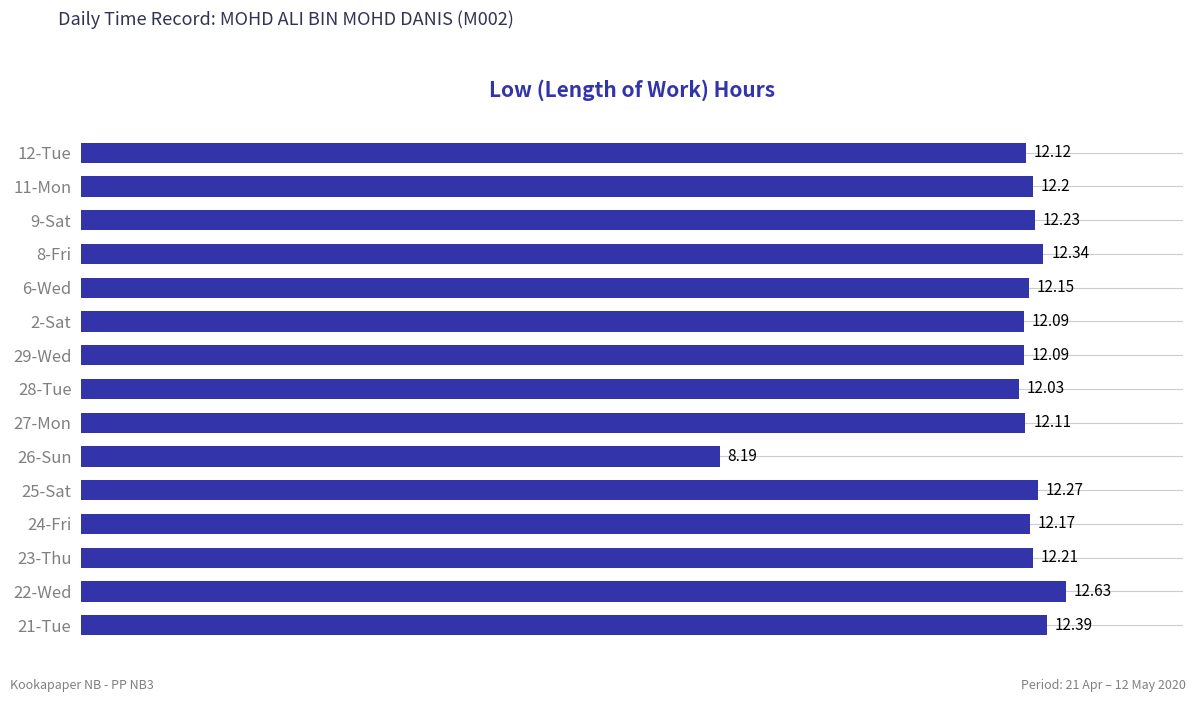

Which has a higher value, 22-Wed or 12-Tue?

22-Wed